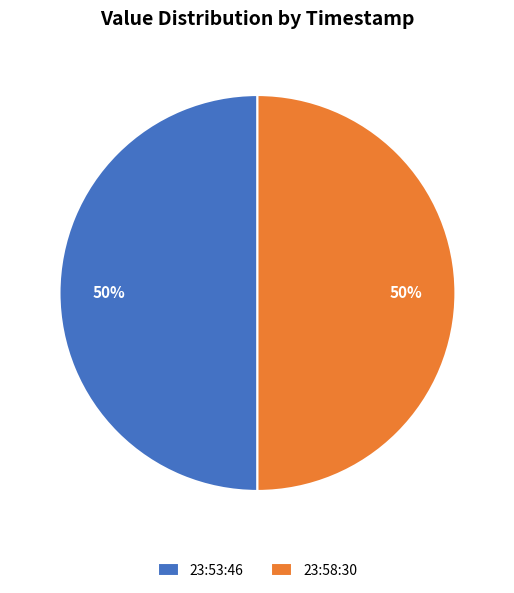

What is the ratio of the value at 23:58:30 to the value at 23:53:46?

1.0